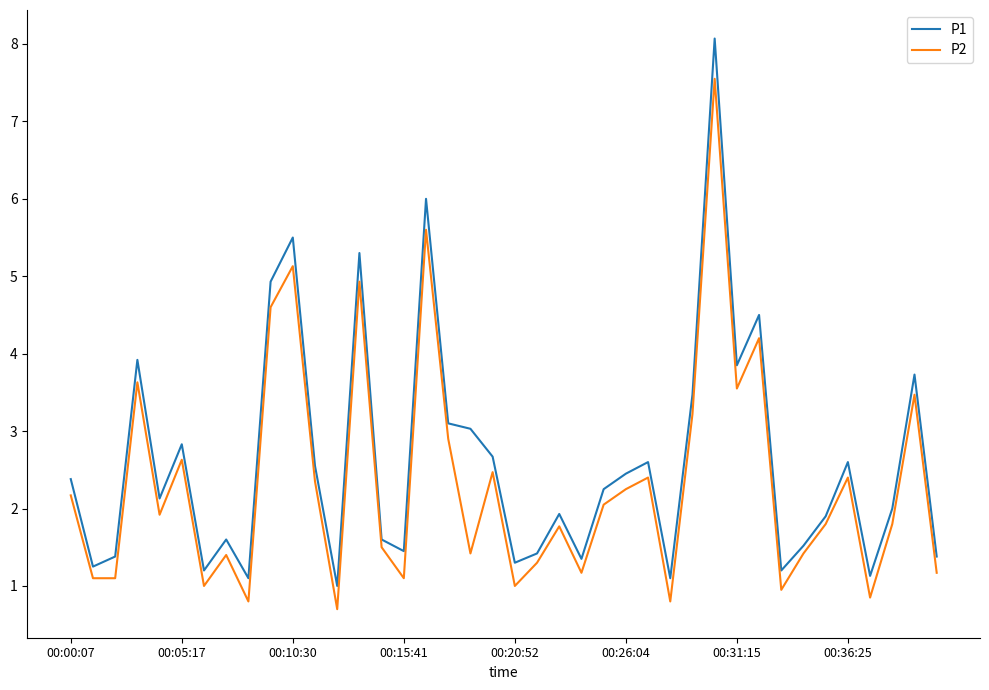

What is the minimum value for P1?

1.0